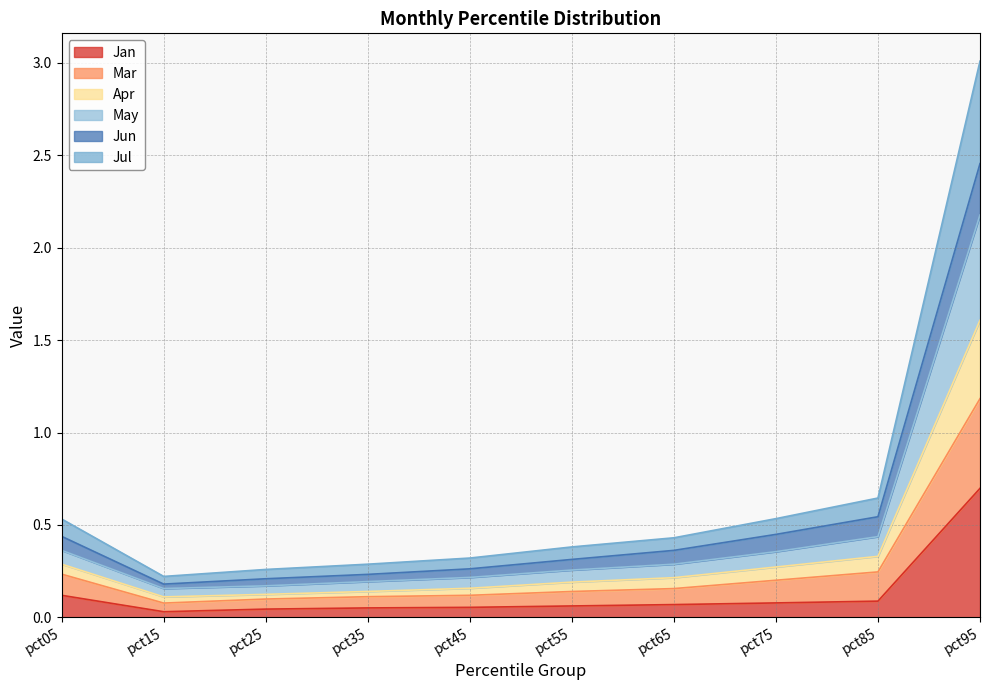

Is it true that Jan equals 0.1 at pct45?

True